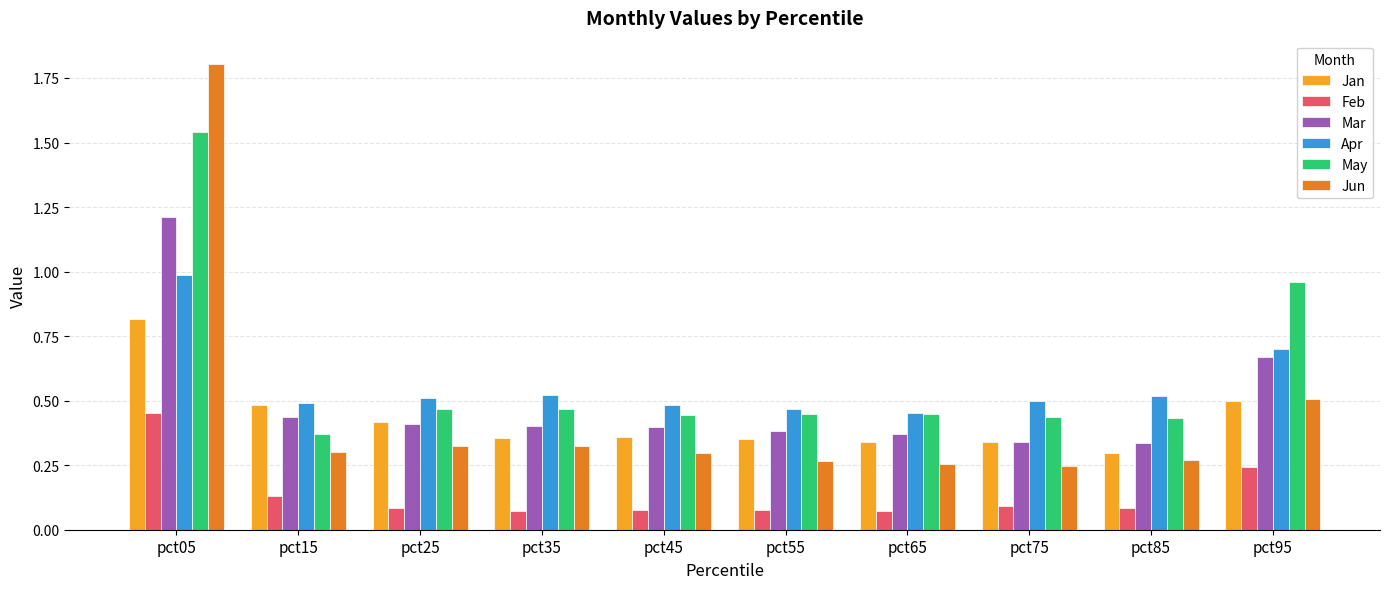

At which label is May closest to 0?

pct15